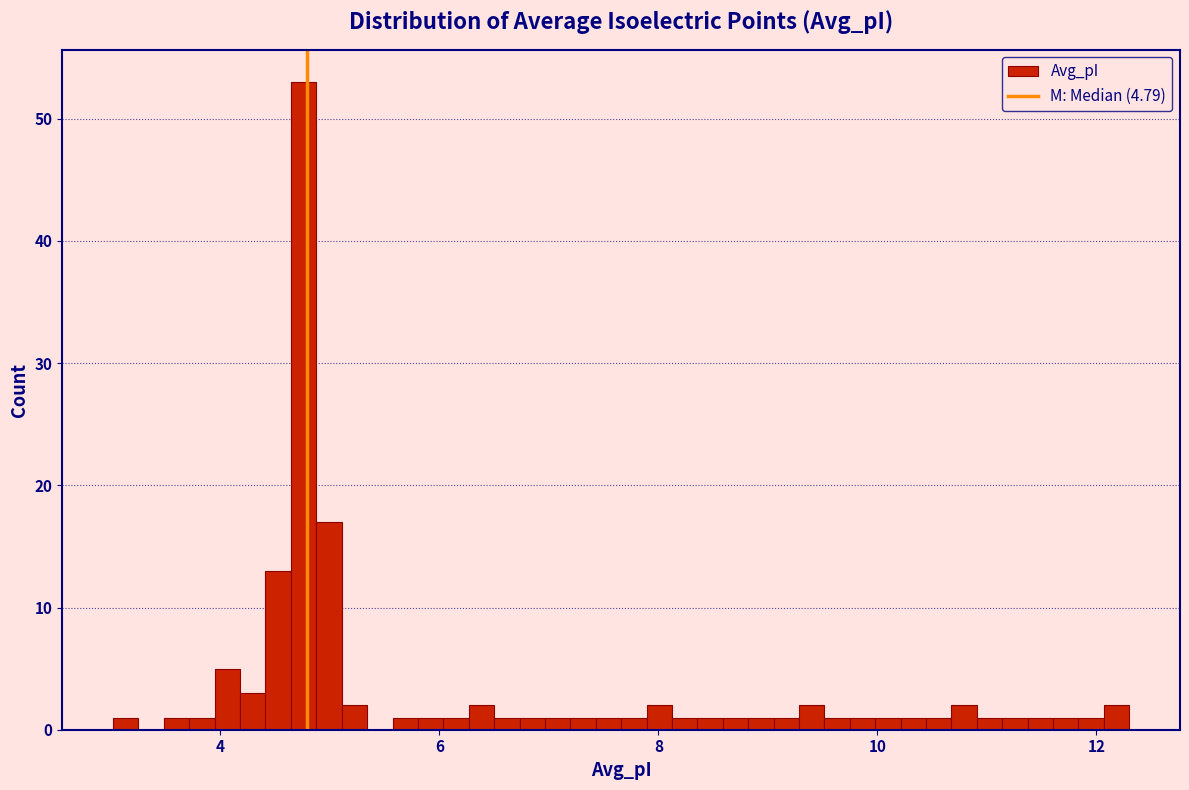

Read against the x-axis, roughly where is the centre of the tallest bar?

4.8